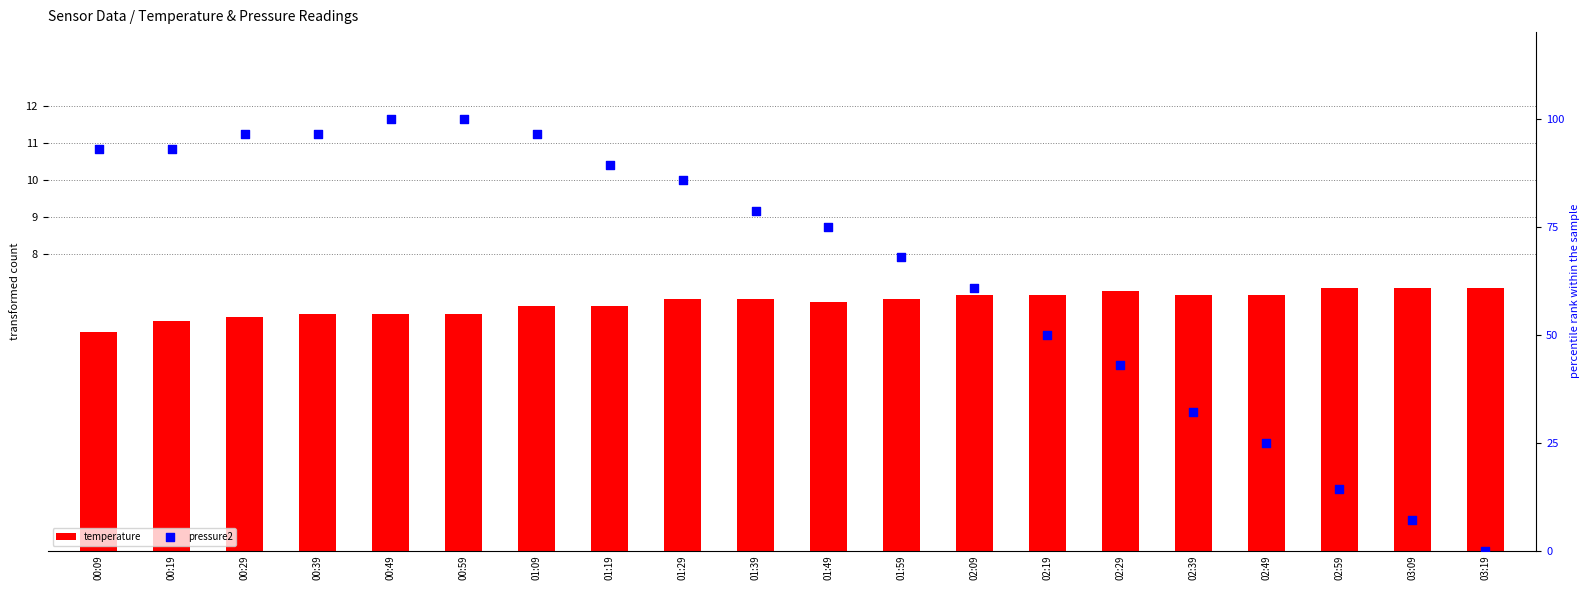

Which series reaches the maximum Y coordinate?

pressure2